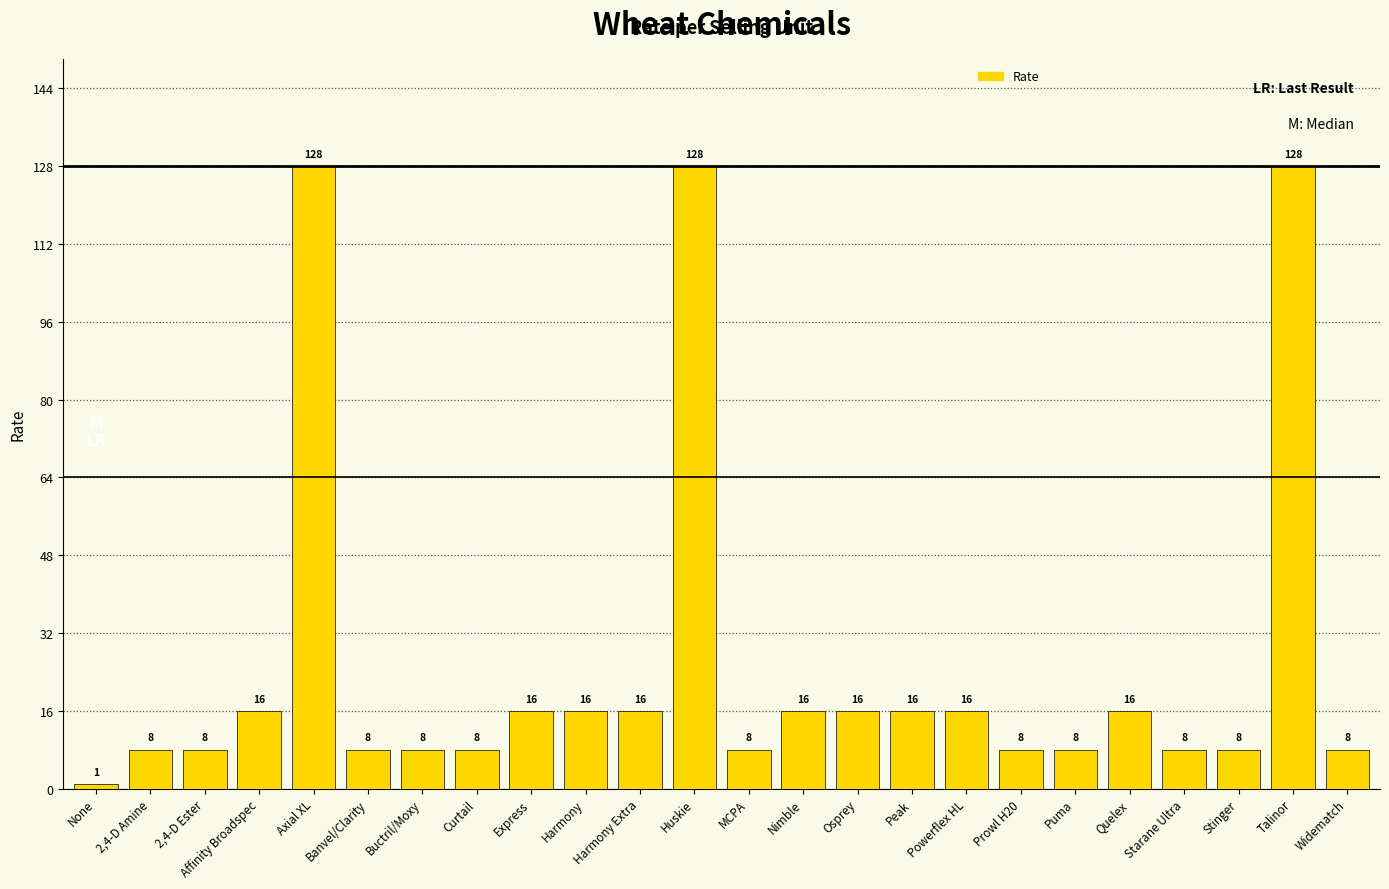

What is the label of the 16th bar from the left?

Peak